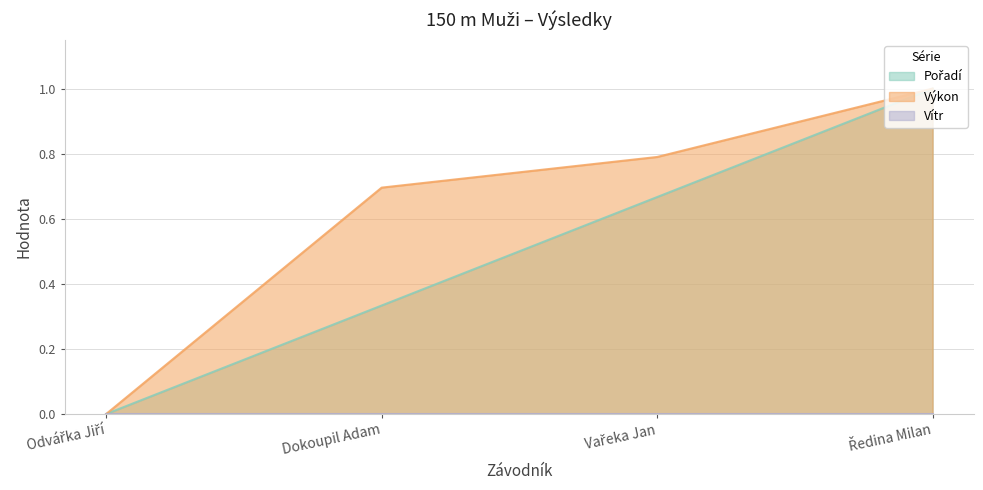

Which series has the widest spread of values?

Pořadí